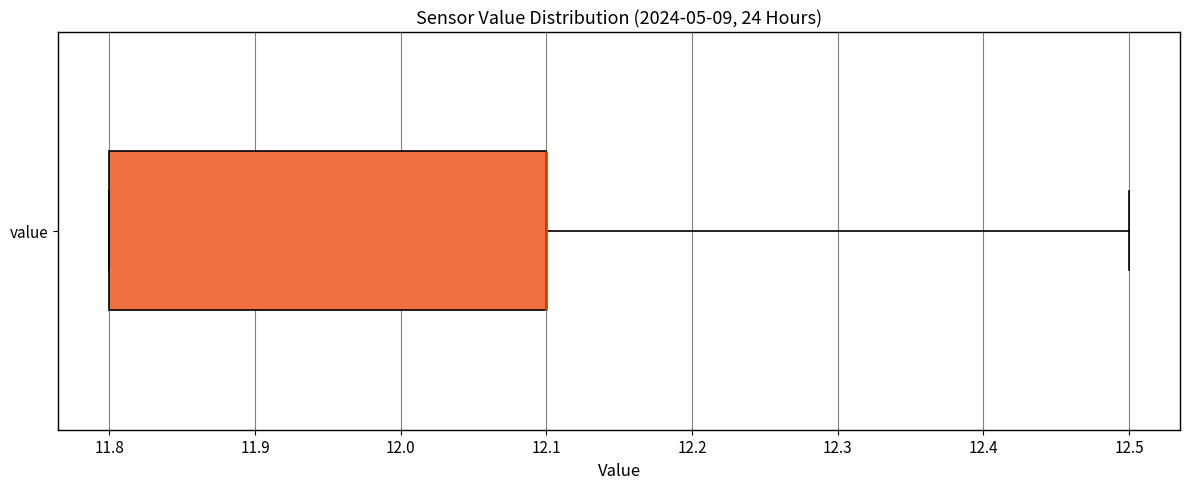

Read this box plot against the x-axis: the position of the median line, the range covered by the box, and the ends of both whiskers. The values are not printed on the chart, so give them approximately, as read against the axis.

median 12.1 (drawn on the box's right edge), box 11.8 to 12.1, whiskers 11.8 to 12.5